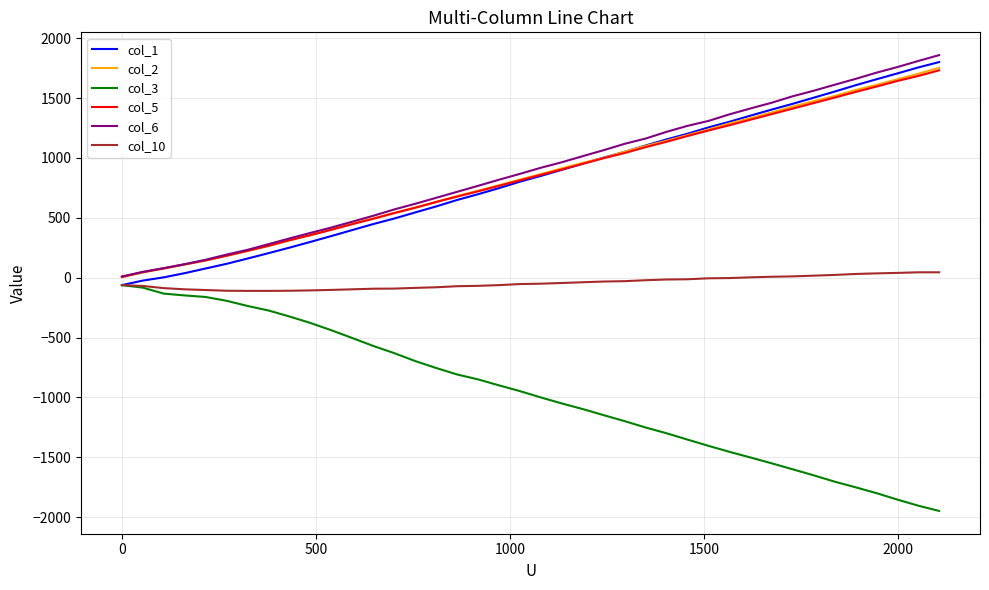

What is the difference between the second highest and minimum values in the col_10 series?

155